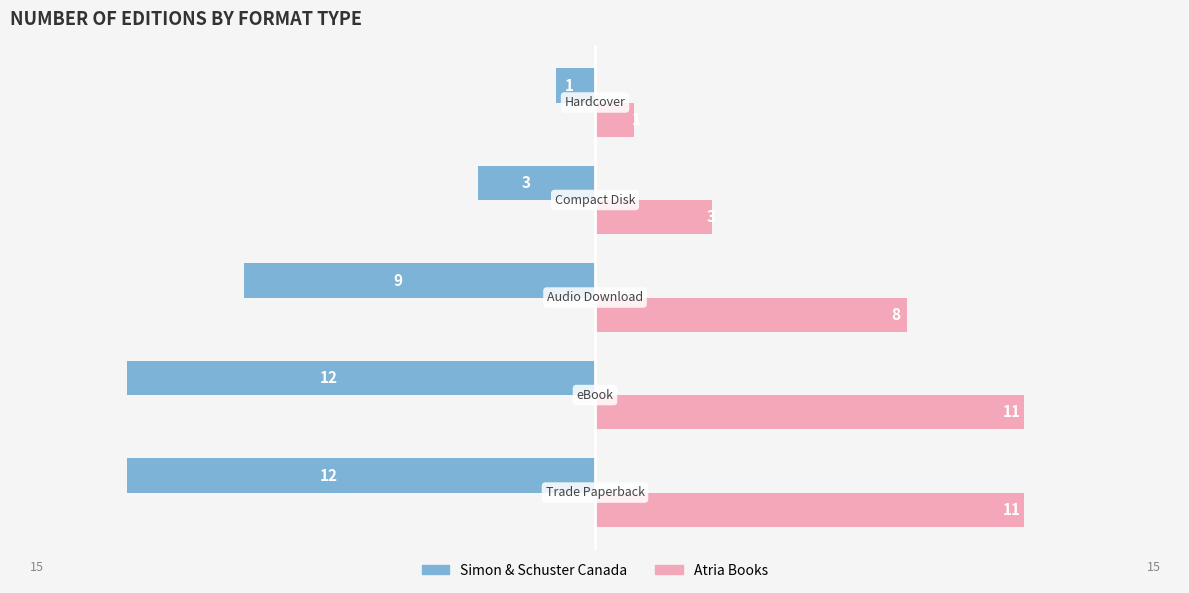

Which series has the largest range (max minus min)?

Simon & Schuster Canada